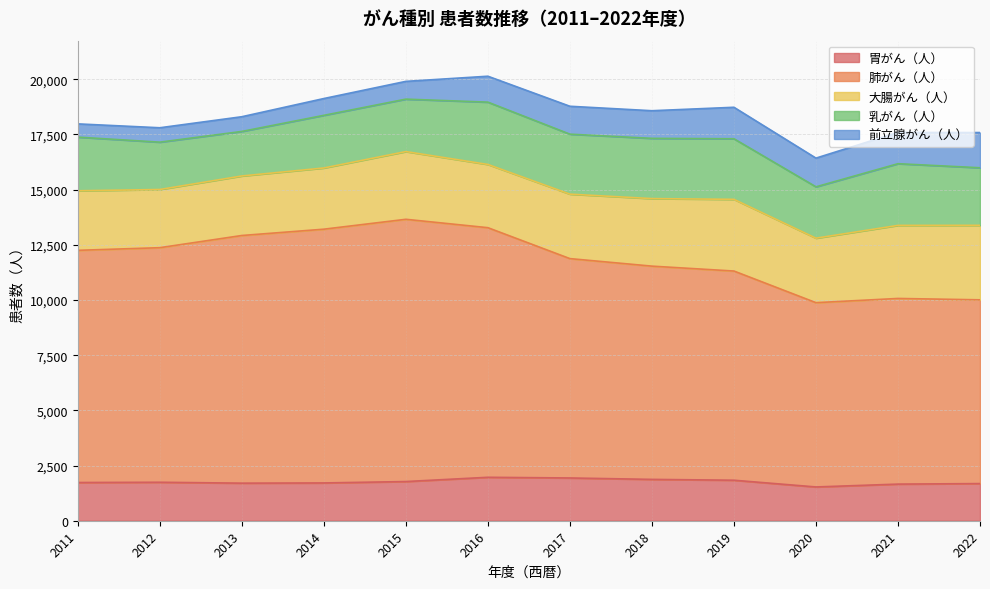

What is the value of the 乳がん（人） point at the 5th from the left?

2376